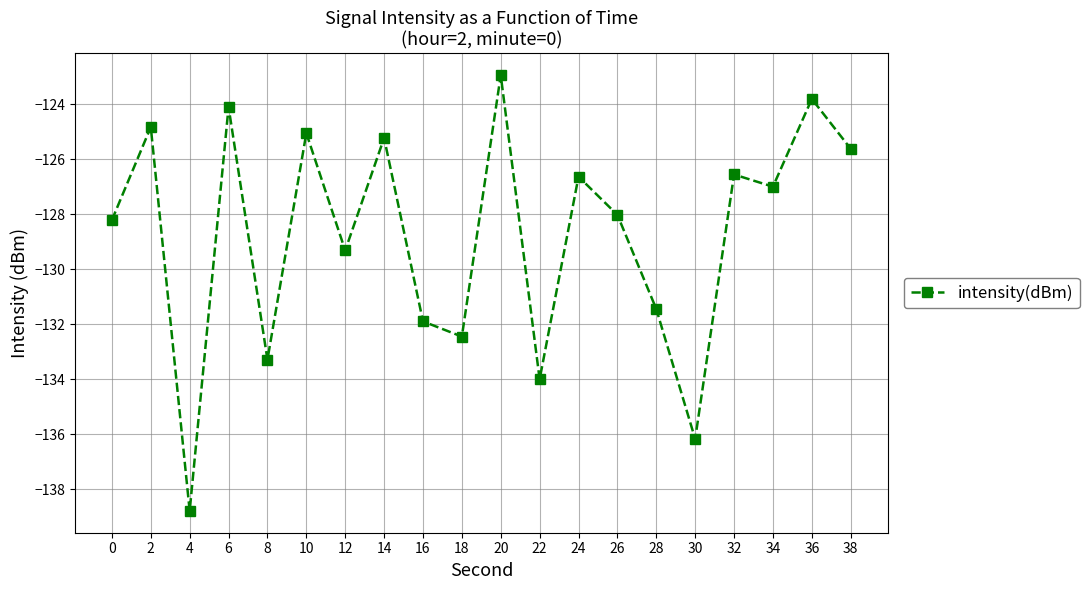

What is the value of the 12th point from the left?

-134.0